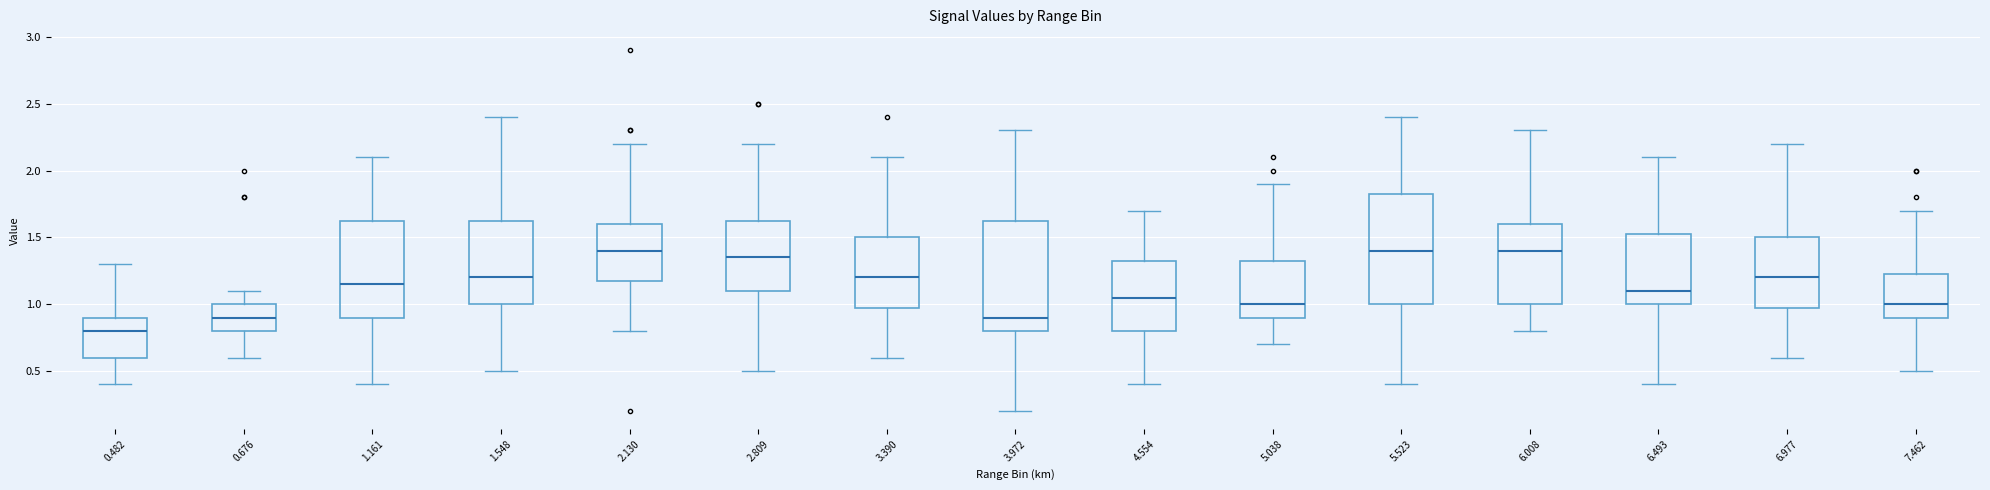

Reading left to right, transcribe this box plot: for each box, give where its median line is, the range the box spans, and where its two whiskers end, as read against the y-axis. The values are not printed on the chart, so give them approximately, as read against the axis.

0.482: median 0.80, box 0.60 to 0.90, whiskers 0.40 to 1.30
0.676: median 0.90, box 0.80 to 1.00, whiskers 0.60 to 1.10
1.161: median 1.15, box 0.90 to 1.65, whiskers 0.40 to 2.10
1.548: median 1.20, box 1.00 to 1.65, whiskers 0.50 to 2.40
2.130: median 1.40, box 1.20 to 1.60, whiskers 0.80 to 2.20
2.809: median 1.35, box 1.10 to 1.65, whiskers 0.50 to 2.20
3.390: median 1.20, box 1.00 to 1.50, whiskers 0.60 to 2.10
3.972: median 0.90, box 0.80 to 1.65, whiskers 0.20 to 2.30
4.554: median 1.05, box 0.80 to 1.35, whiskers 0.40 to 1.70
5.038: median 1.00, box 0.90 to 1.35, whiskers 0.70 to 1.90
5.523: median 1.40, box 1.00 to 1.85, whiskers 0.40 to 2.40
6.008: median 1.40, box 1.00 to 1.60, whiskers 0.80 to 2.30
6.493: median 1.10, box 1.00 to 1.55, whiskers 0.40 to 2.10
6.977: median 1.20, box 1.00 to 1.50, whiskers 0.60 to 2.20
7.462: median 1.00, box 0.90 to 1.25, whiskers 0.50 to 1.70